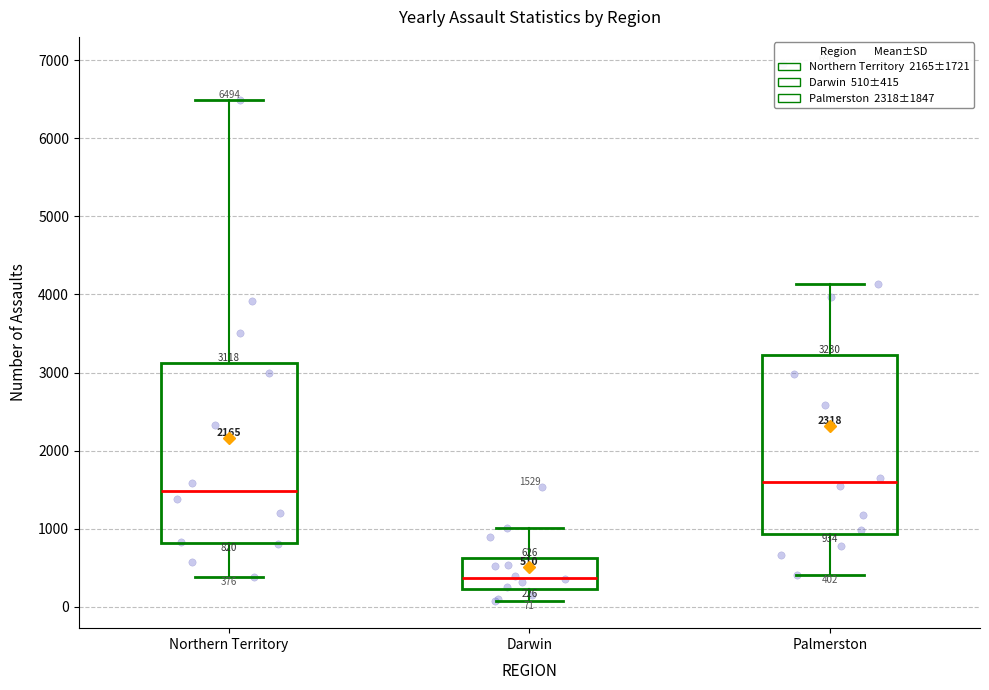

Which box has the highest median line?

Palmerston